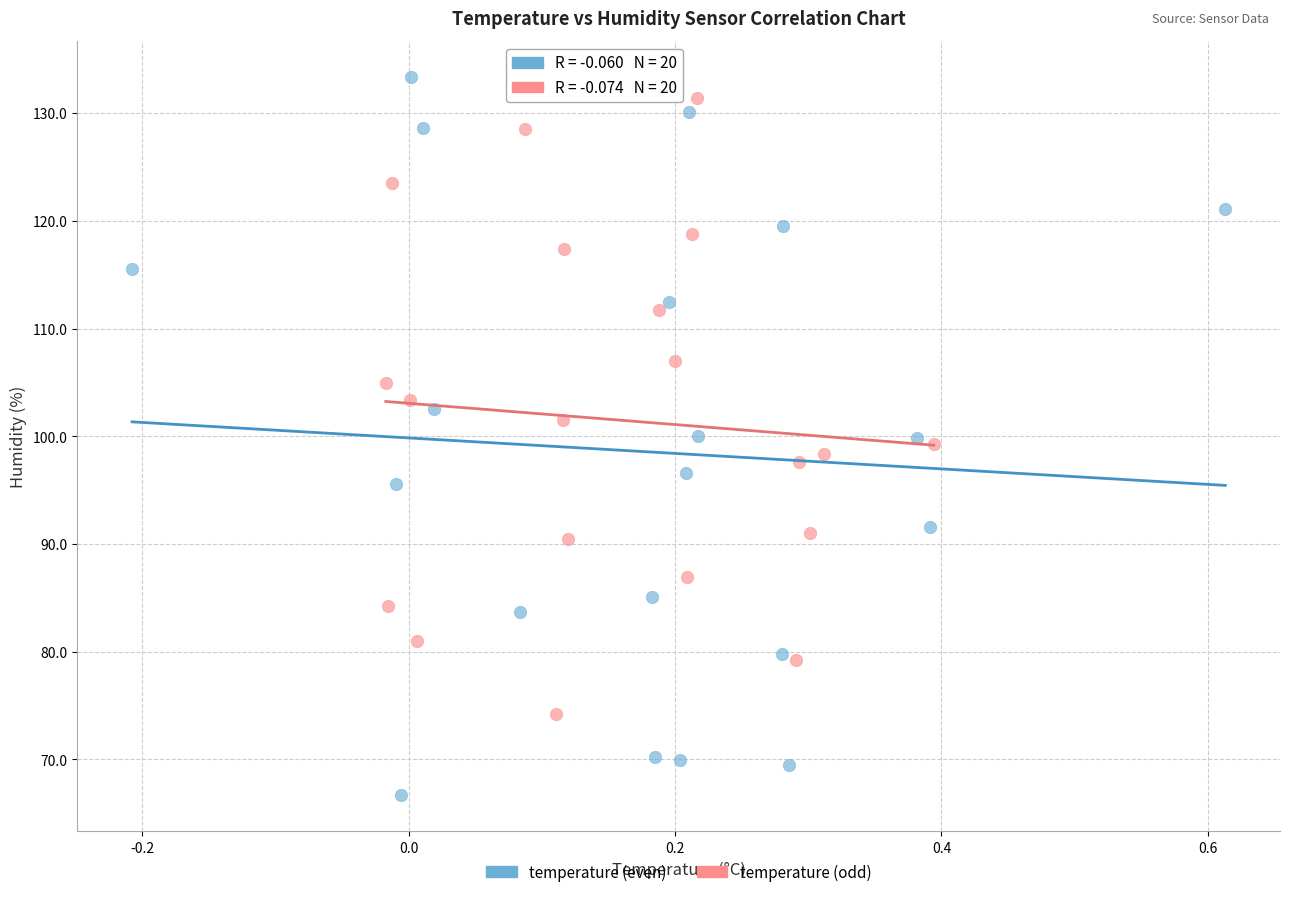

Which series reaches the minimum Y coordinate?

temperature (even)